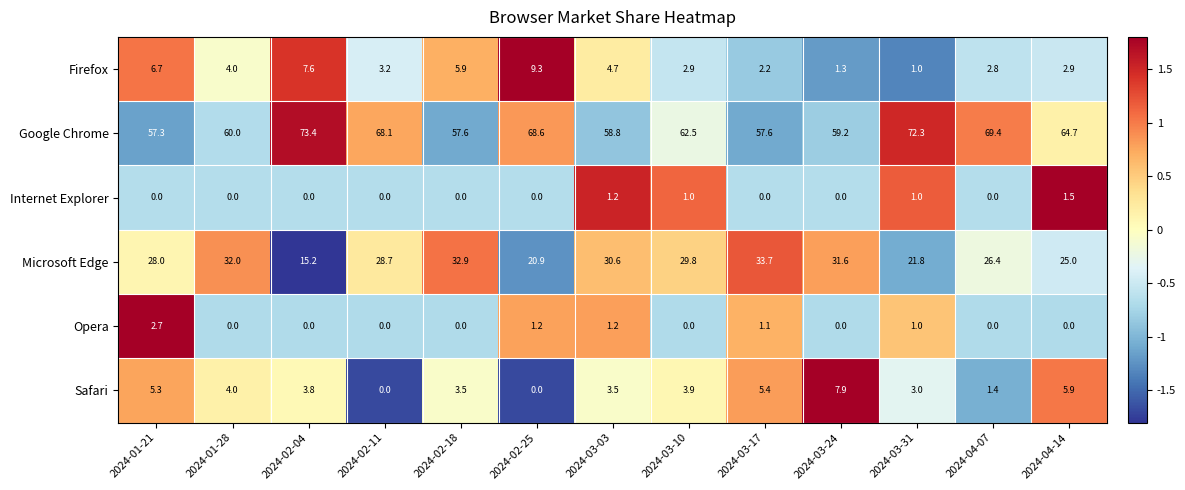

True or false: Google Chrome has a value of 28.6 at 2024-03-17.

False